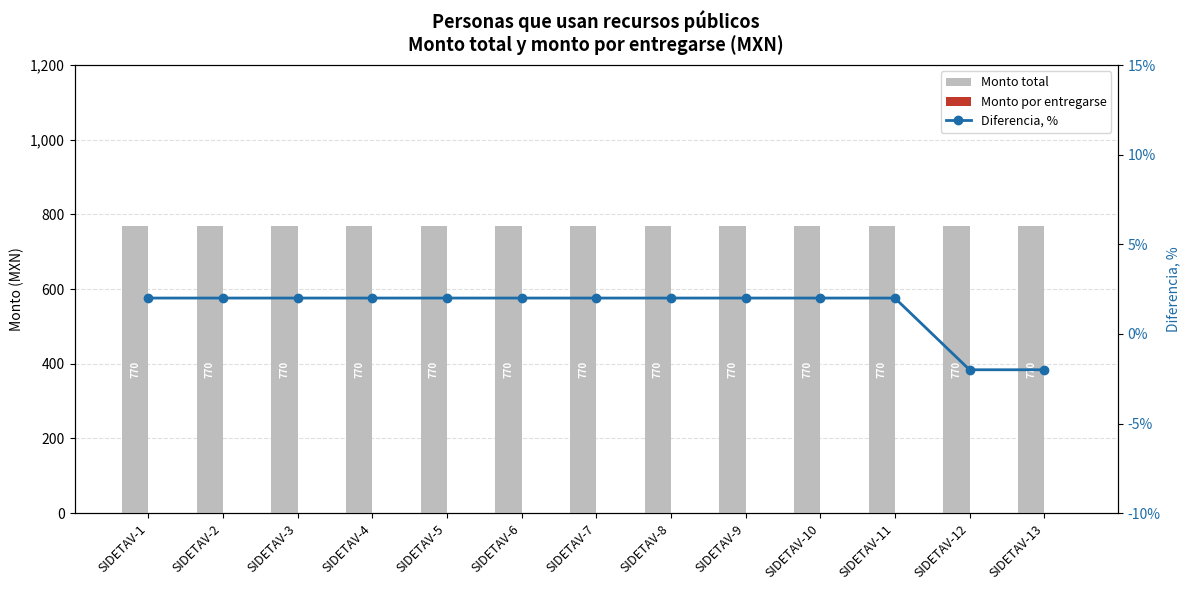

Between SIDETAV-3 and SIDETAV-9, which series saw the biggest shift?

Monto total